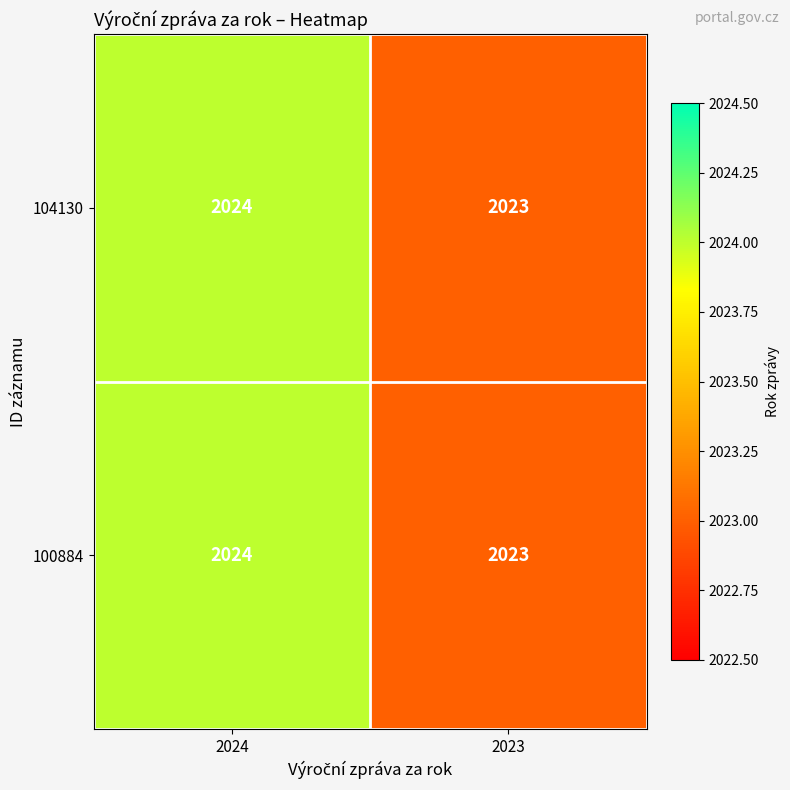

Rank the categories by 100884 value from lowest to highest.

2023, 2024